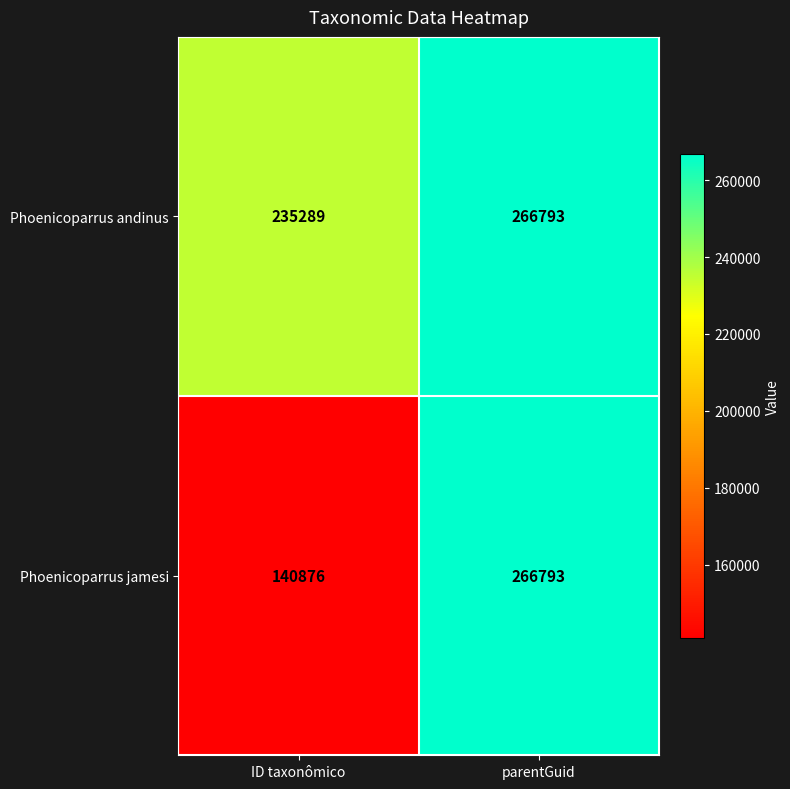

Reading left to right, extract all data points from this chart.

Phoenicoparrus andinus: 235289	266793
Phoenicoparrus jamesi: 140876	266793